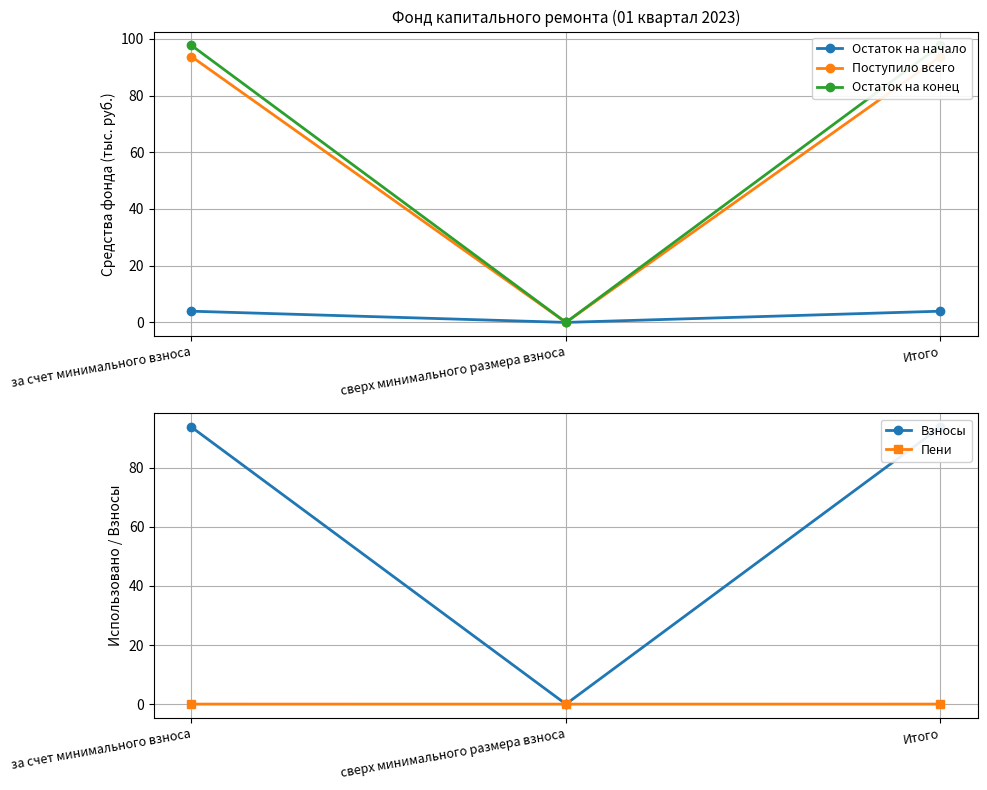

How many values in the Поступило всего series are below 93?

1